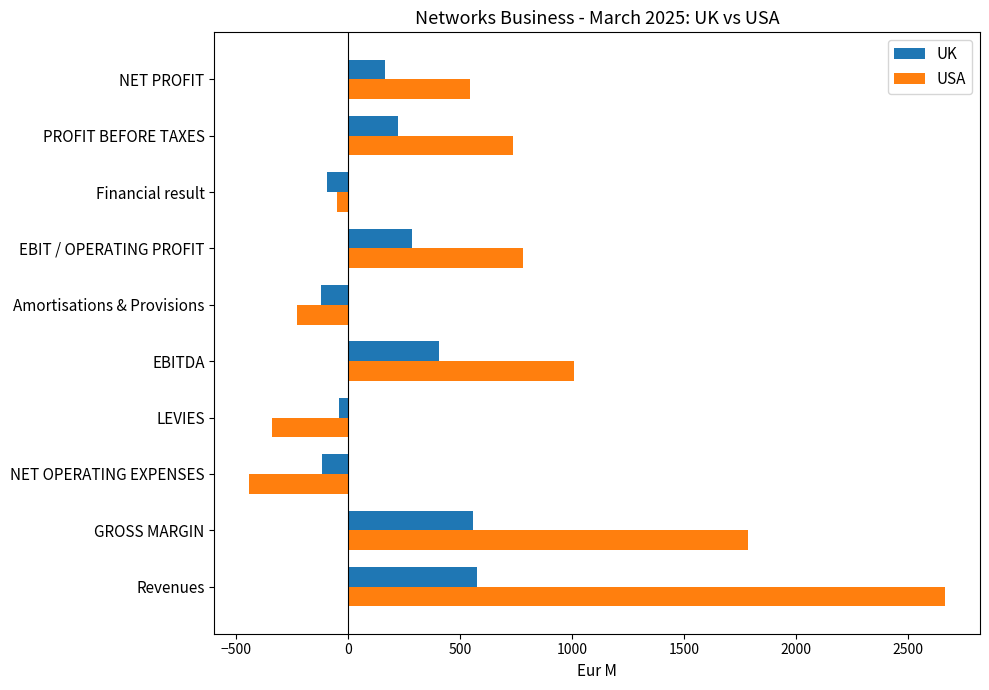

At which label does USA reach its peak?

Revenues